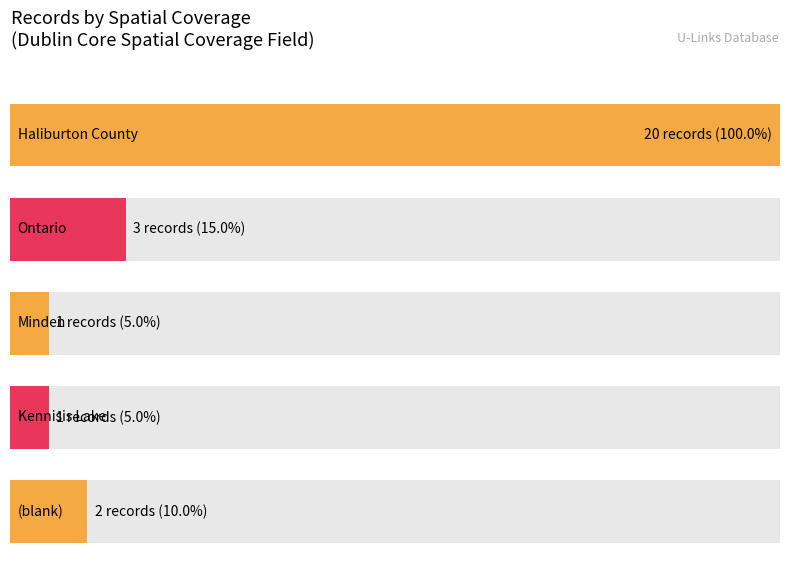

The chart shows a value of 1 at Haliburton County. True or false?

False